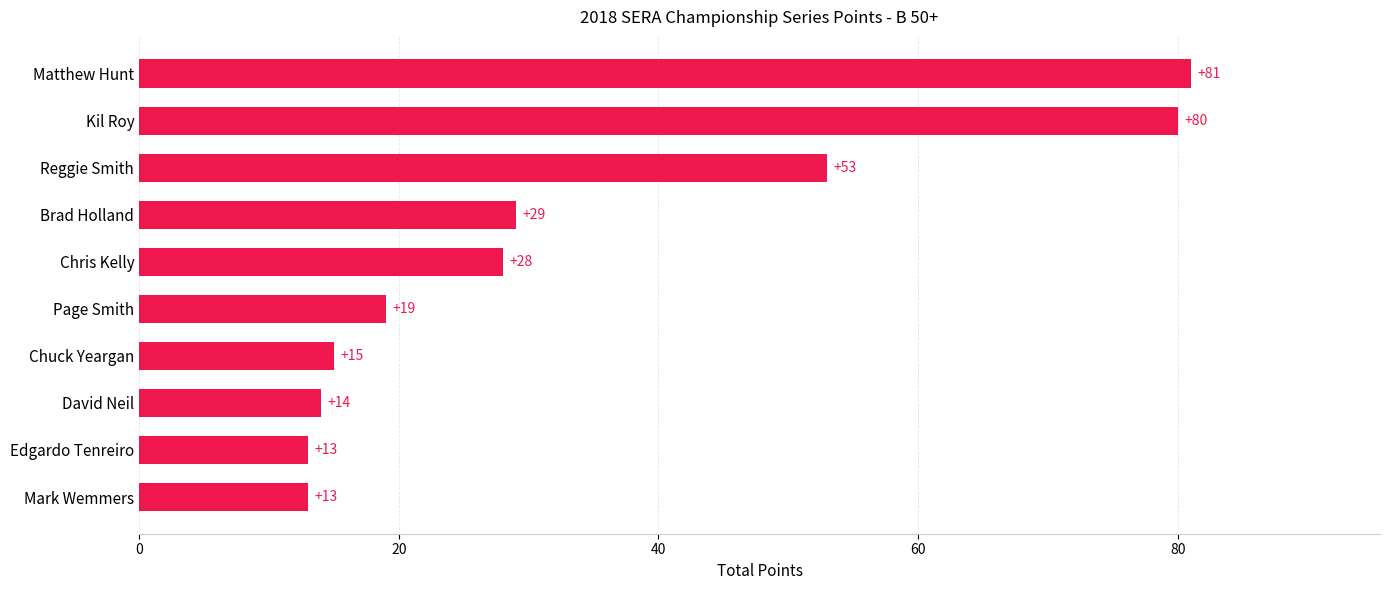

What is the greatest value displayed?

81